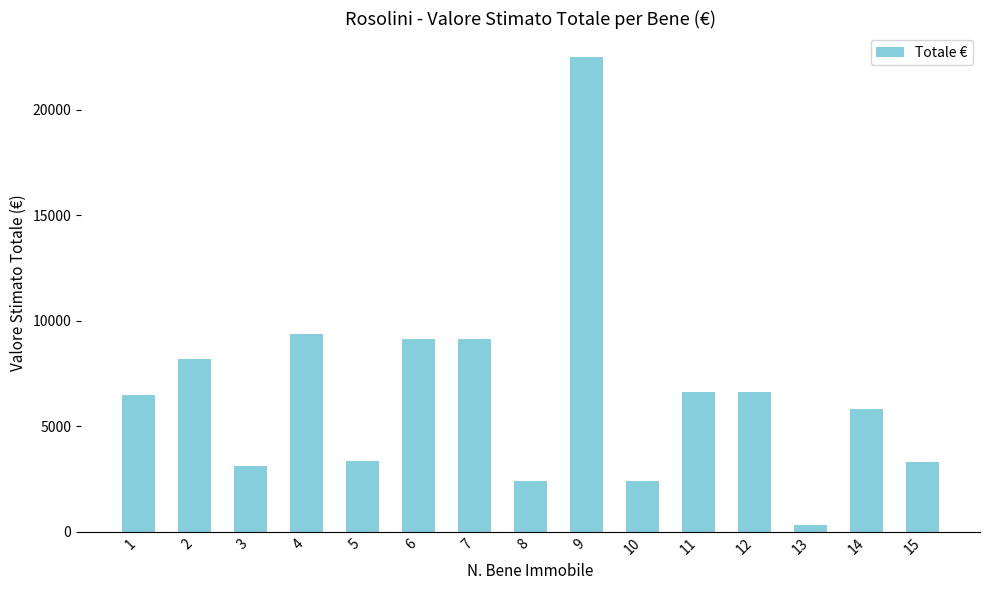

What is the value of the 6th bar from the left?

9120